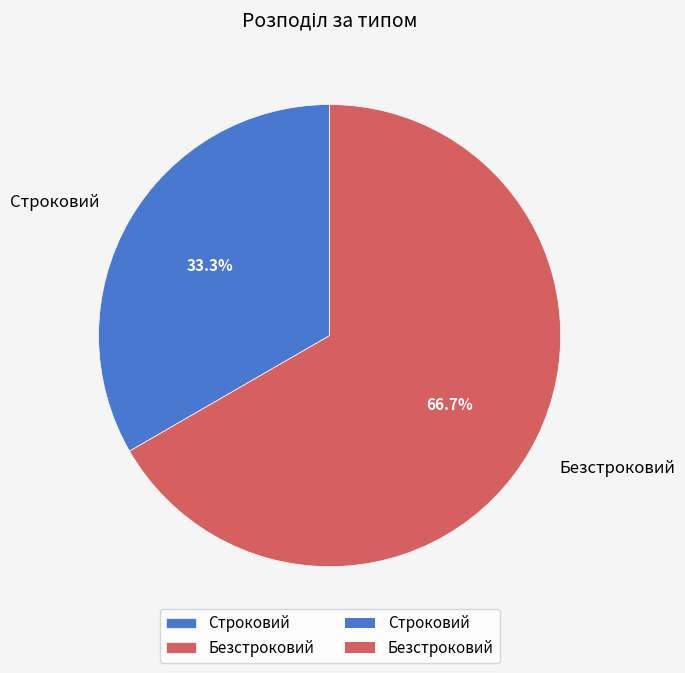

What is the total percentage of Строковий and Безстроковий?

100.0%